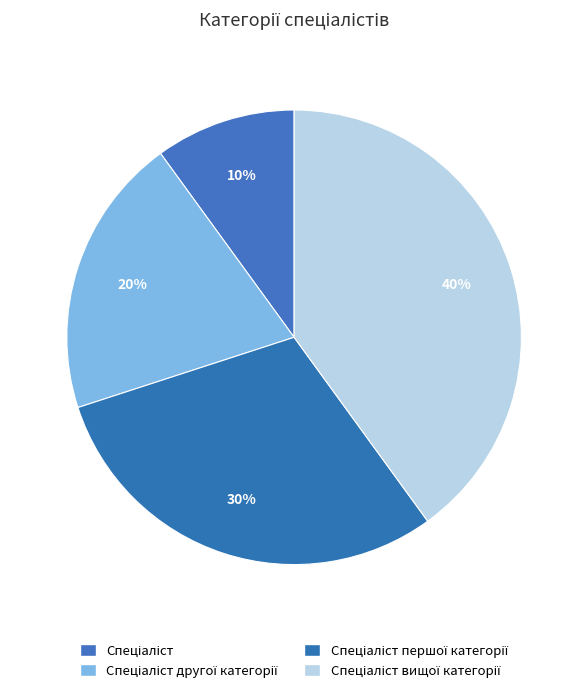

Count the number of slices in the pie.

4